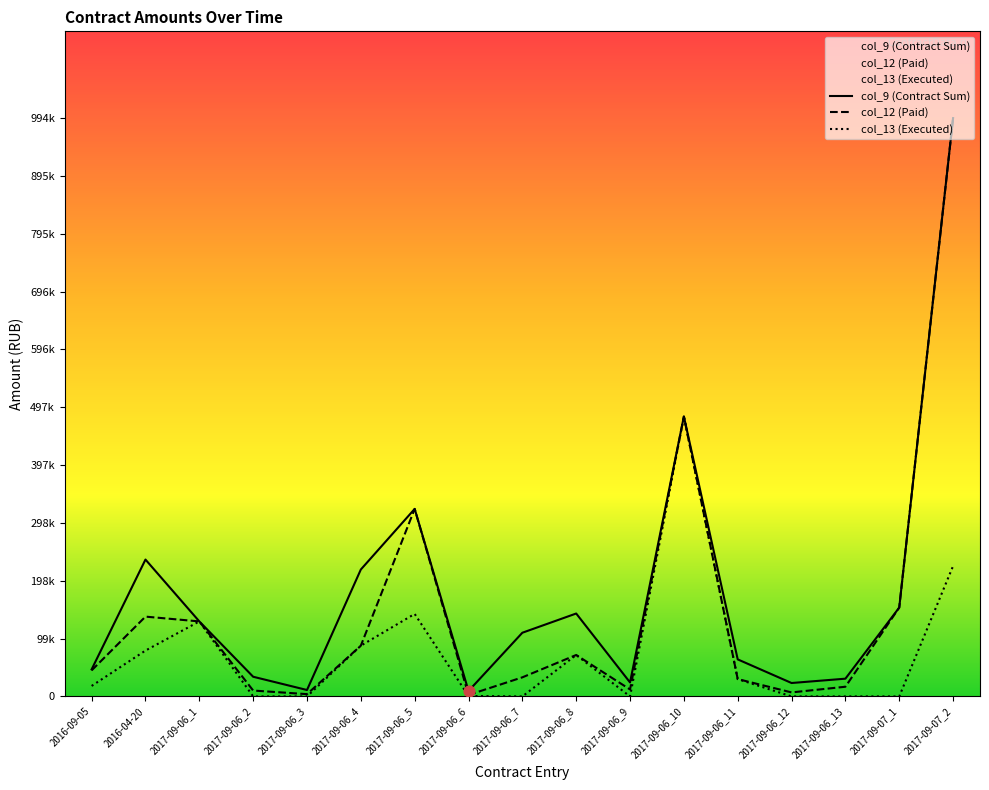

At how many categories does at least one series exceed 970236?

1